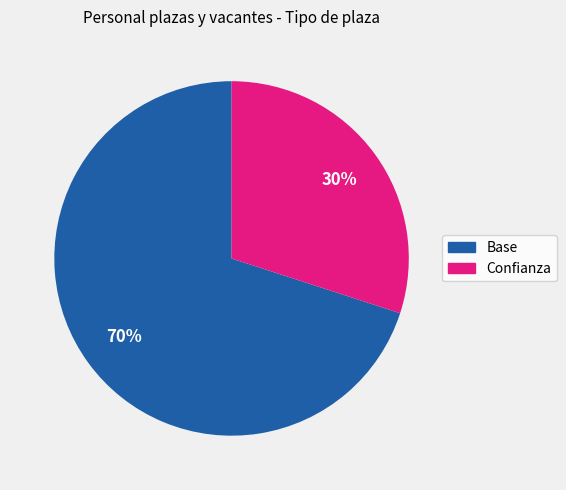

What percentage is the Confianza slice, to the nearest percent?

30%